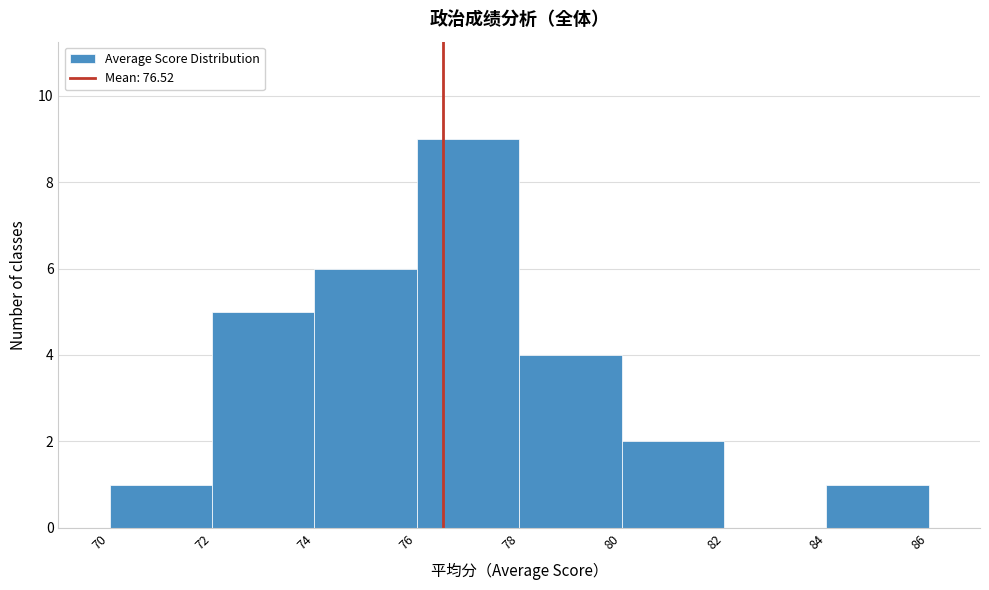

Reading left to right, transcribe this chart: for each bar, give the range it covers on the x-axis and its height. The values are not printed on the chart, so give them approximately, as read against the axis.

70 to 72: 1
72 to 74: 5
74 to 76: 6
76 to 78: 9
78 to 80: 4
80 to 82: 2
82 to 84: 0
84 to 86: 1